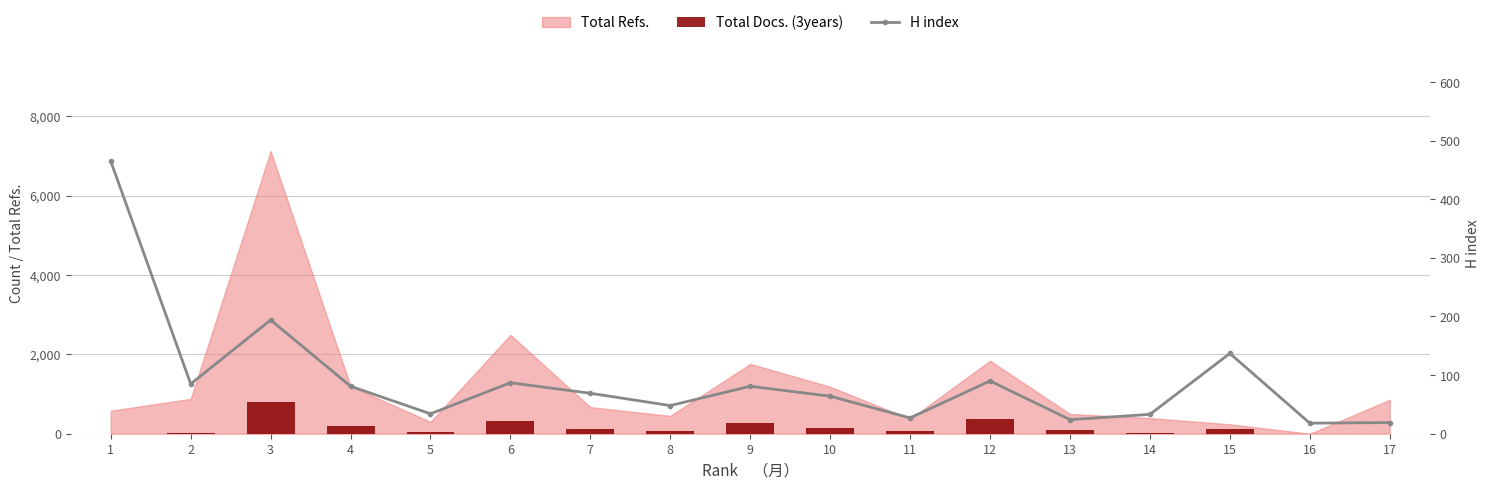

List the labels in order of Total Docs. (3years) value, largest first.

3, 12, 6, 9, 4, 10, 7, 15, 13, 11, 8, 5, 14, 2, 1, 16, 17